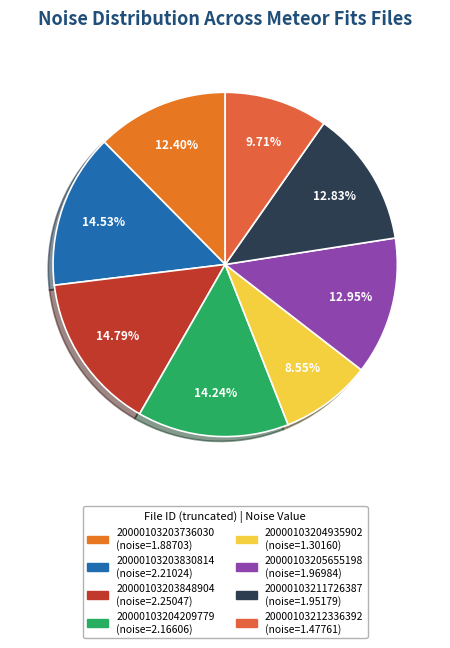

Does any single category account for the majority?

No